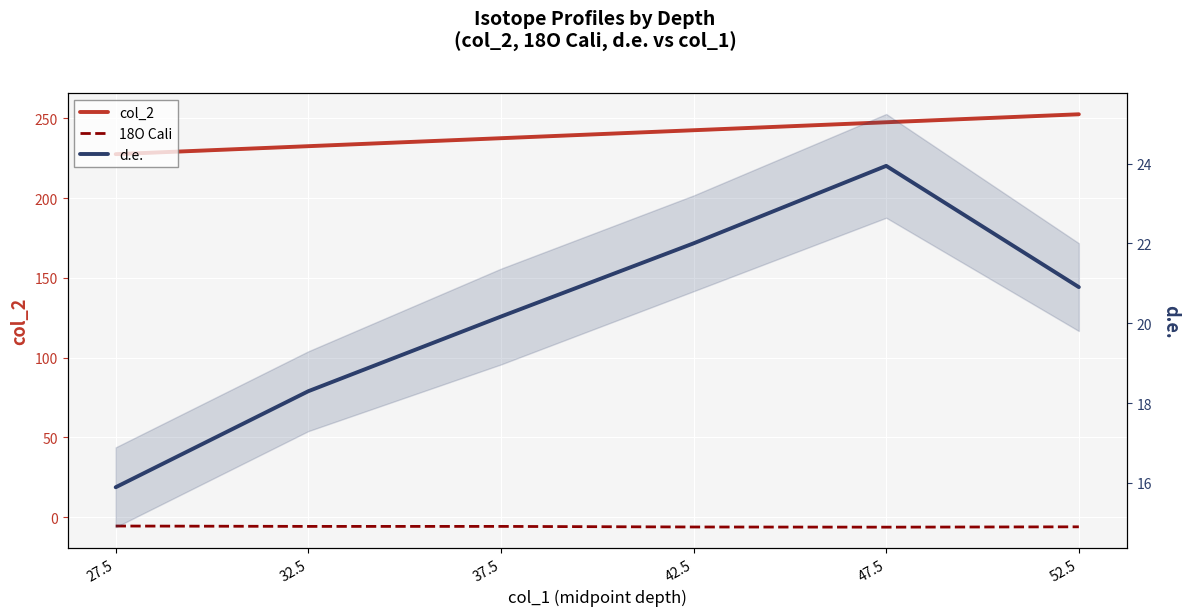

At how many categories does at least one series exceed 133?

6